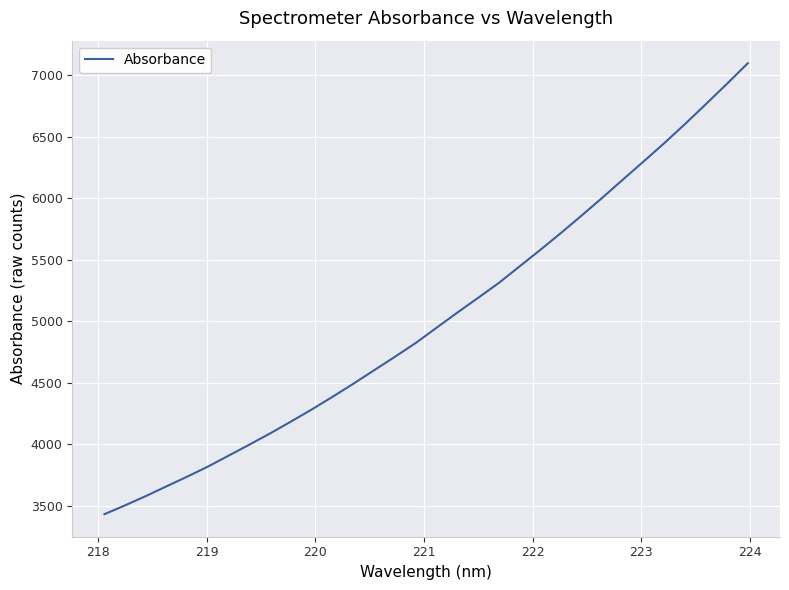

How many lines are shown in the chart?

1